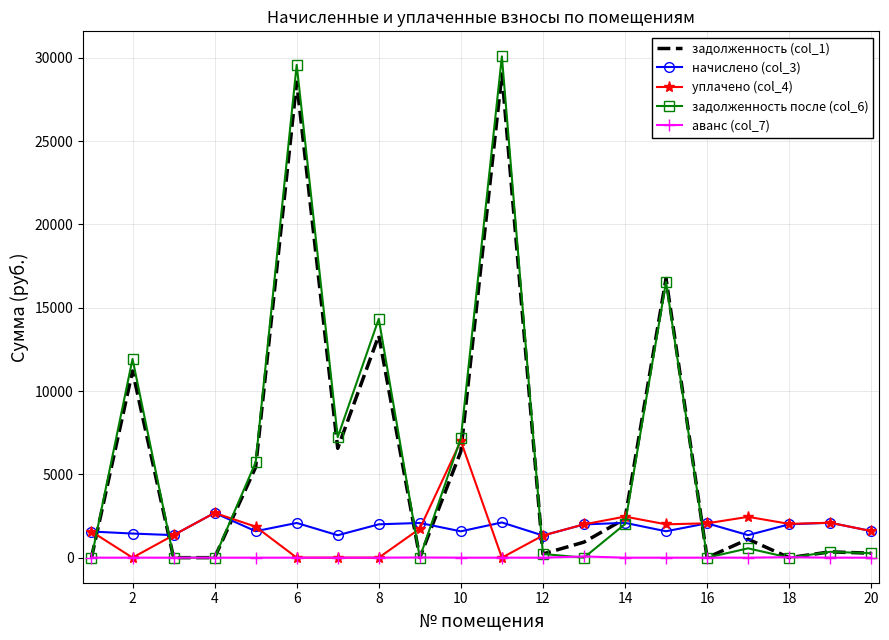

Which series has the widest spread of values?

задолженность после (col_6)